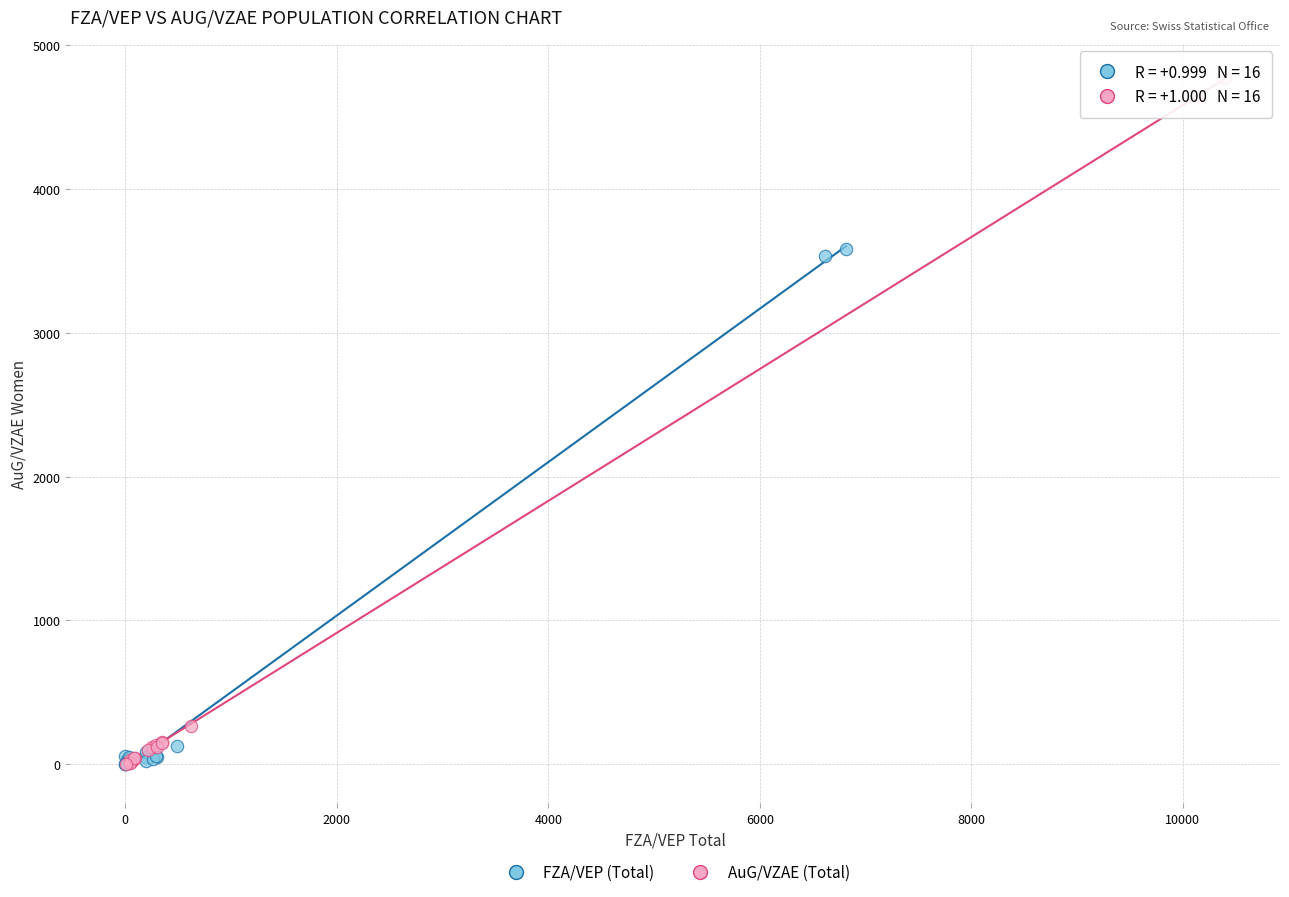

Which series has the widest spread of Y values?

AuG/VZAE (Total)